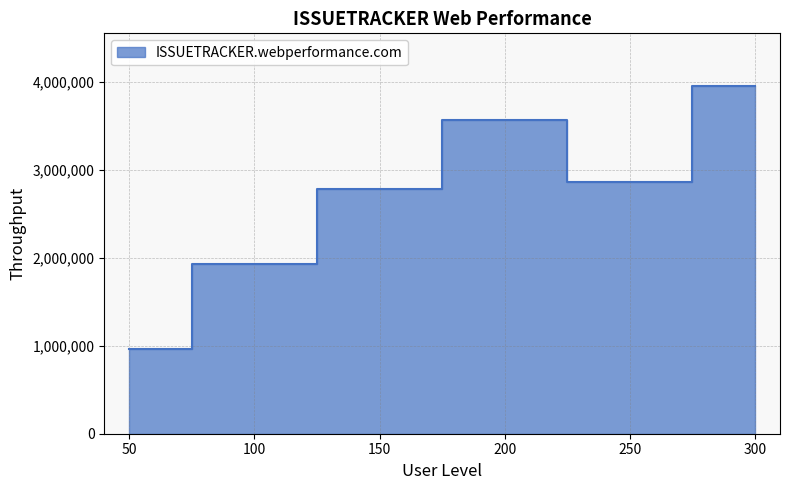

What value does the data have at 50?

967614